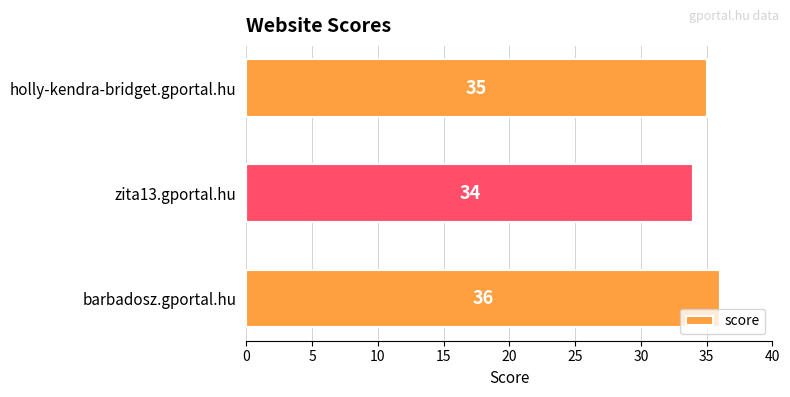

Are the bars horizontal?

Yes